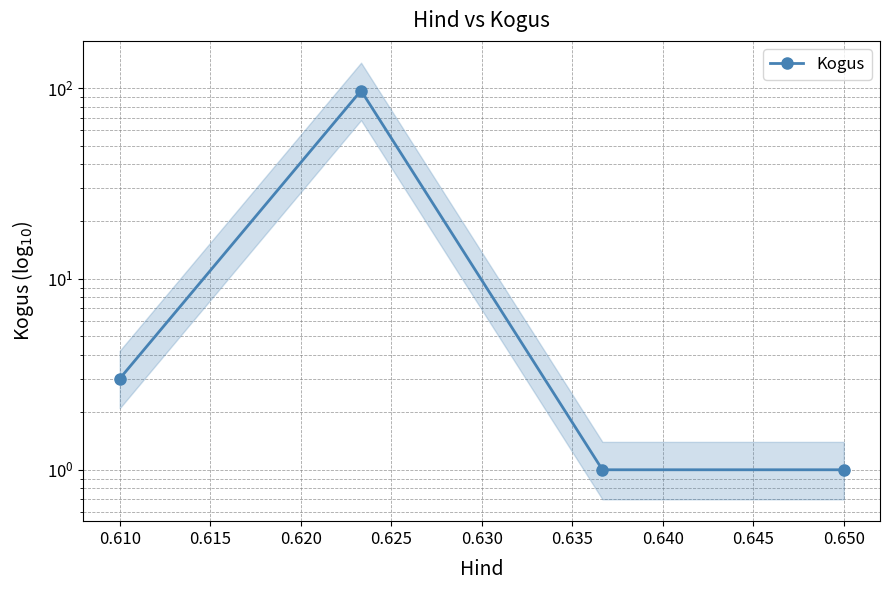

What is the average value?

26